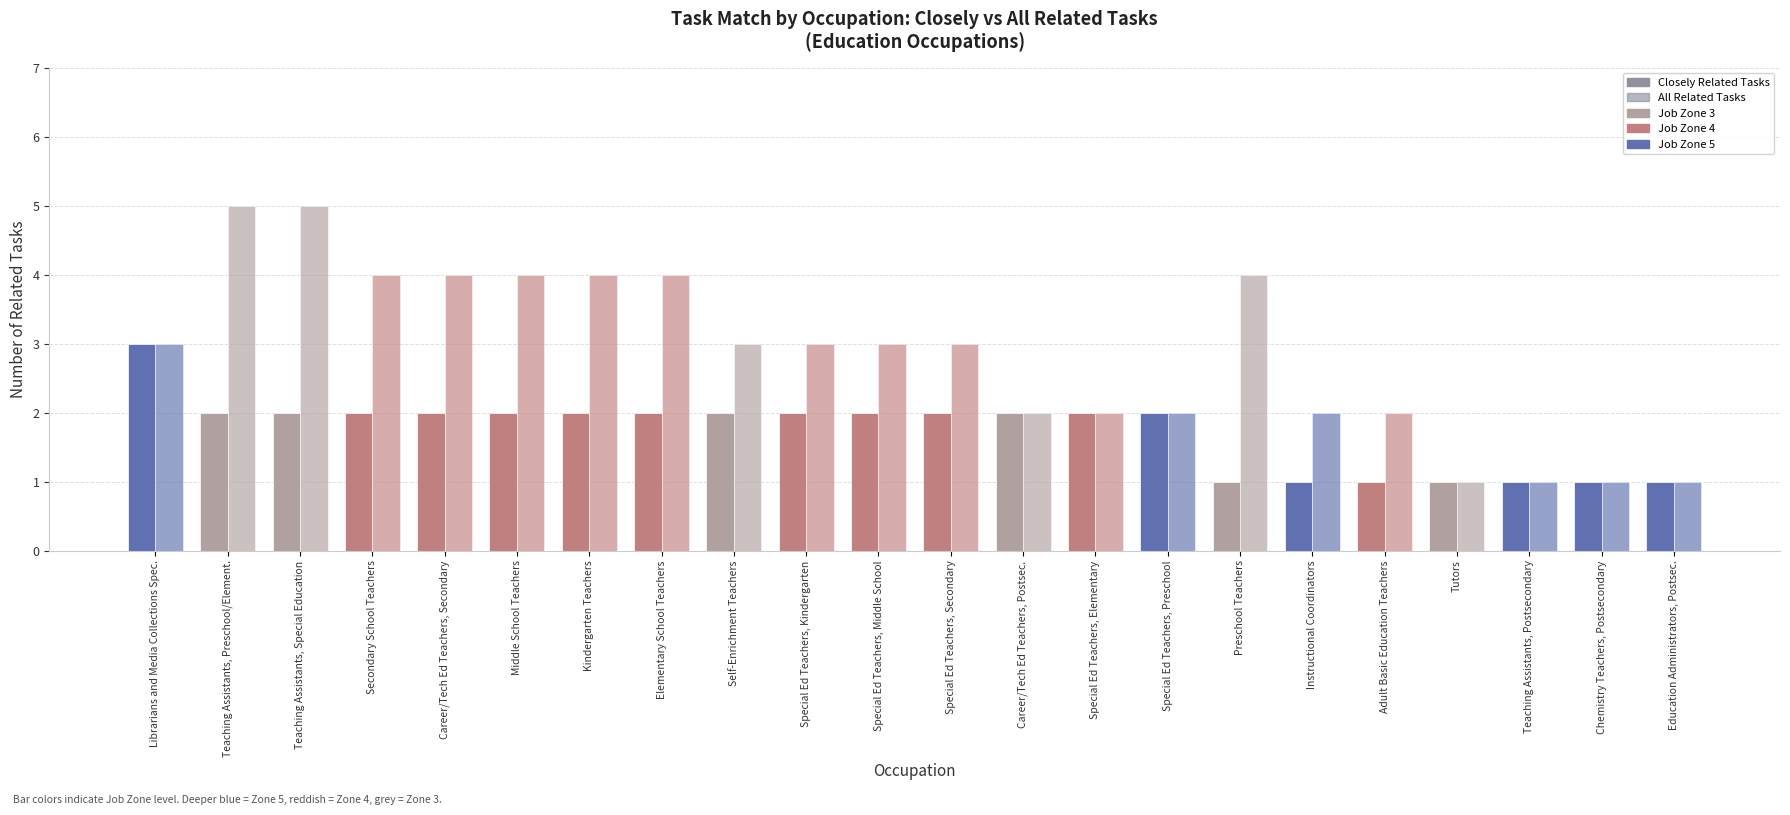

How many bars are there in each group?

2